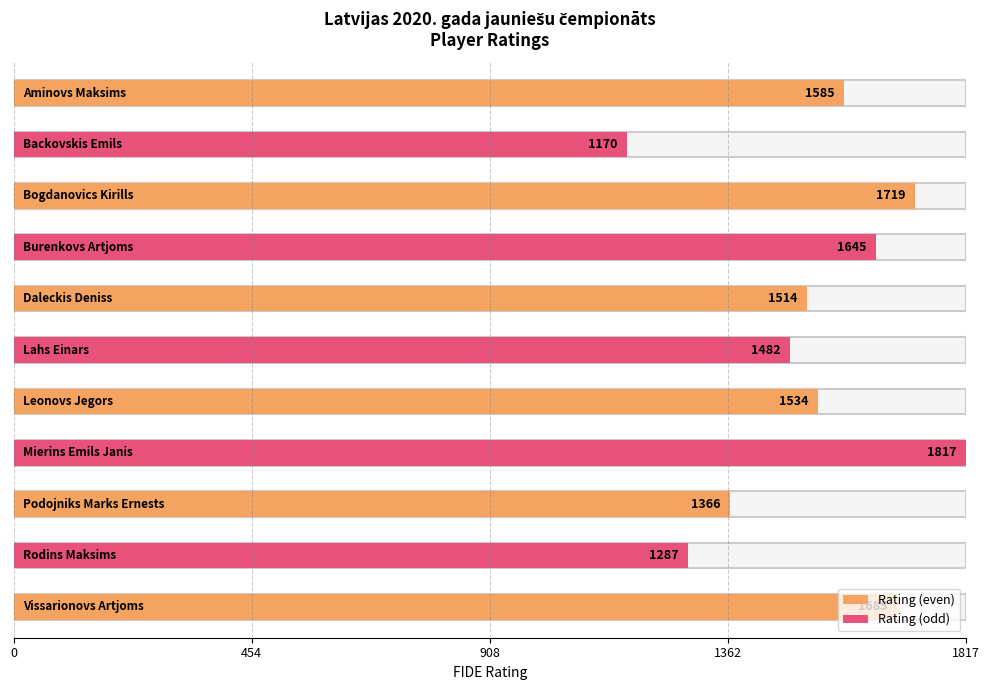

What is the ratio of the value at Burenkovs Artjoms to the value at Backovskis Emils?

1.4